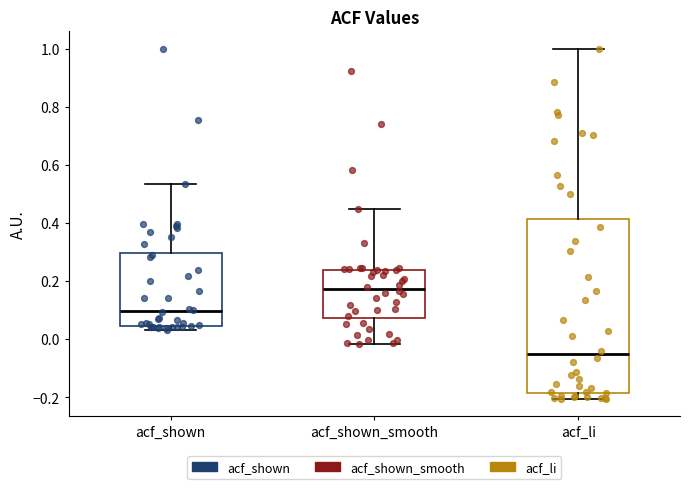

Comparing the boxes themselves (not the whiskers), which one is the tallest?

acf_li